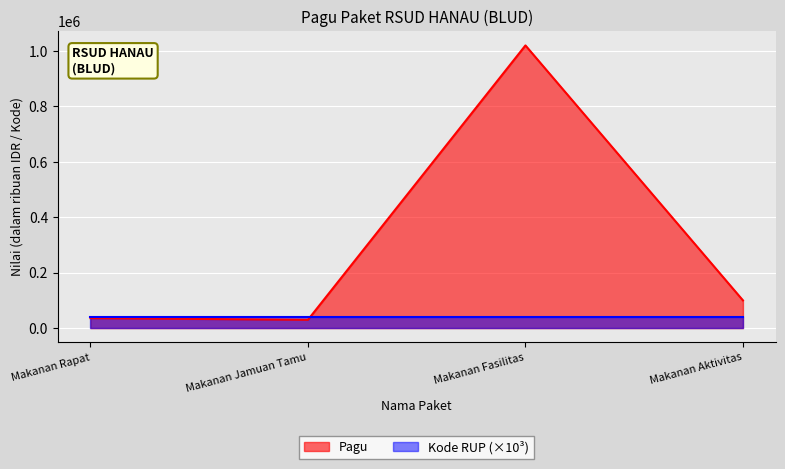

List the series in order of their overall mean, lowest first.

Kode RUP (×10³), Pagu